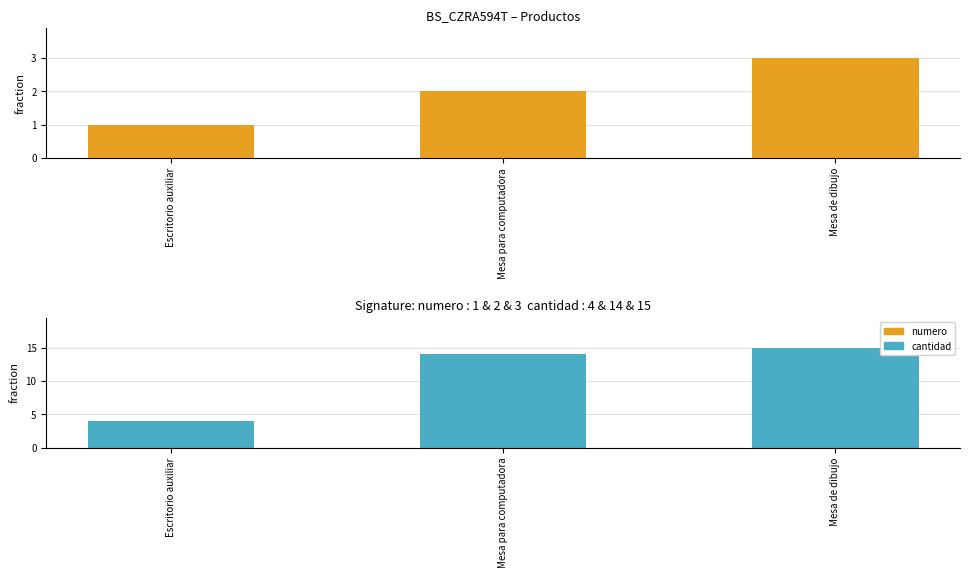

How many data points in numero are above 2?

1